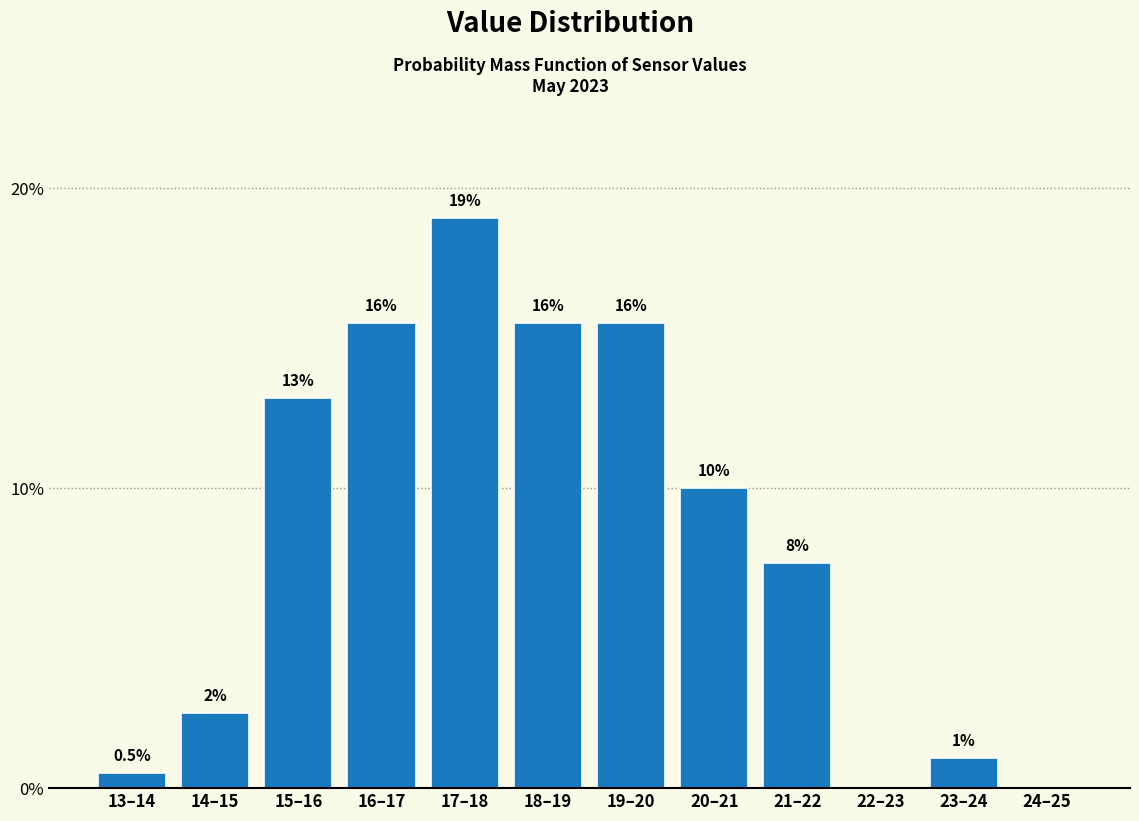

What is the maximum value shown in the chart?

19.0